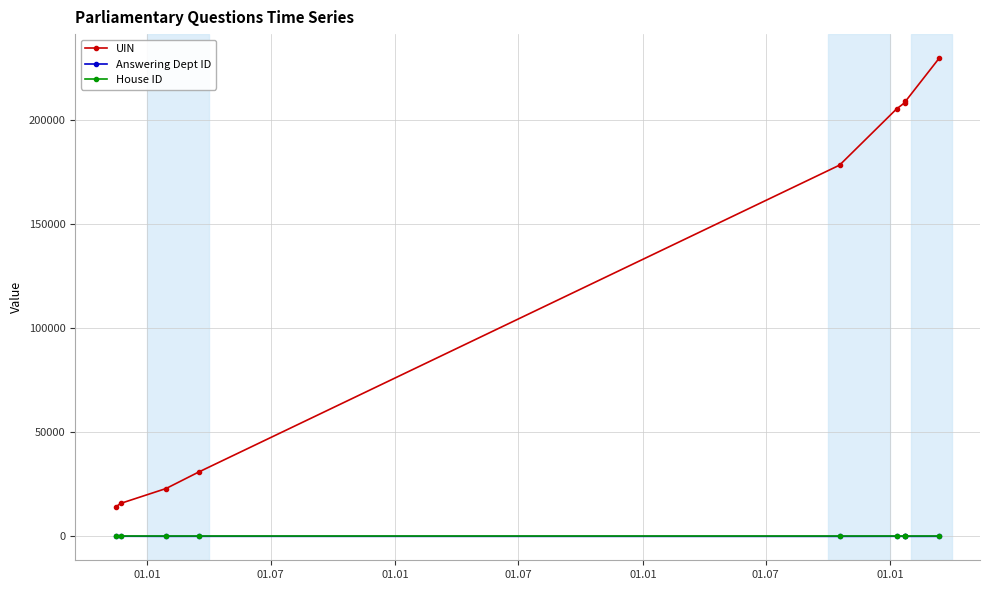

What is the sum of all House ID values?

9